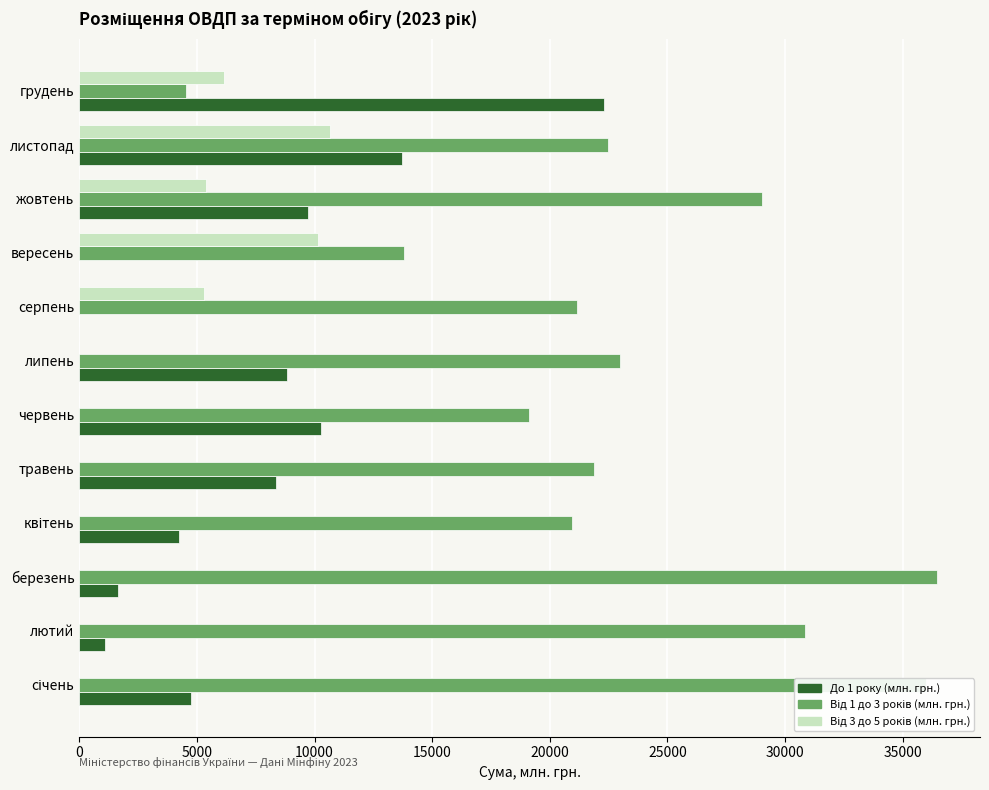

Is it true that До 1 року (млн. грн.) equals 4792.8 at червень?

False